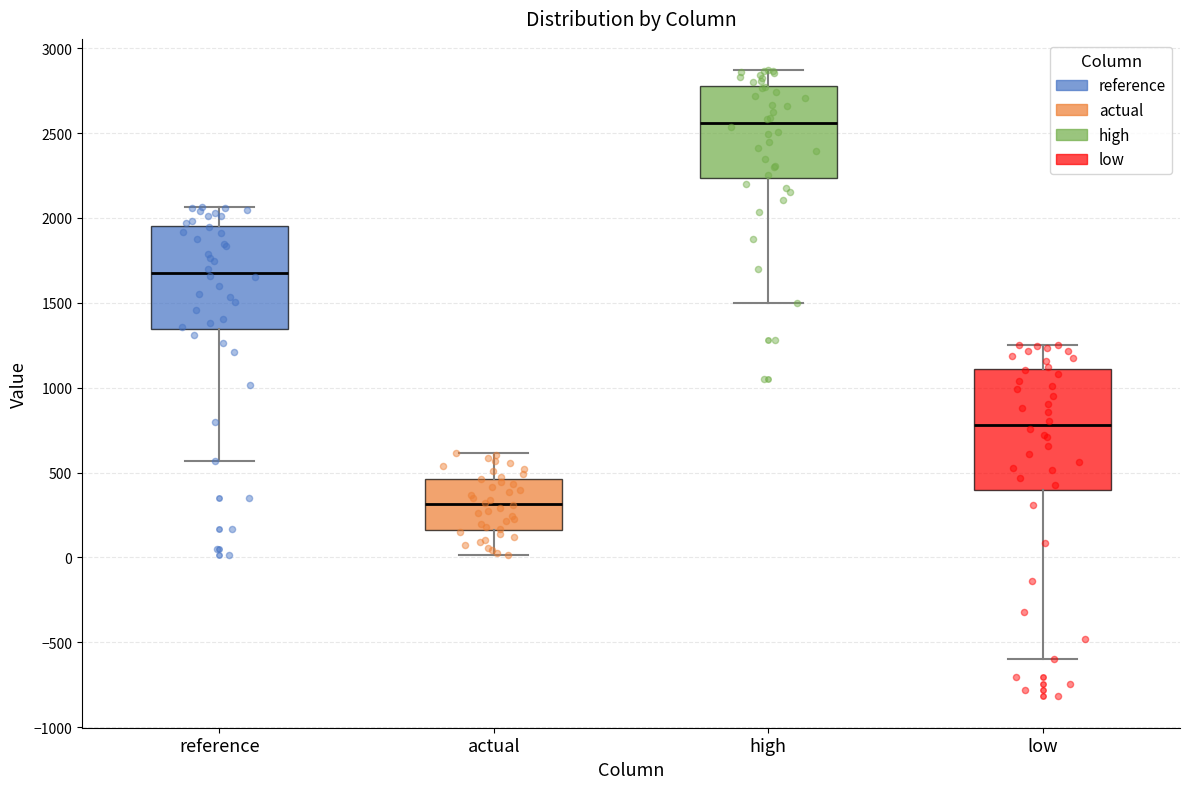

Comparing the boxes themselves (not the whiskers), which one is the tallest?

low